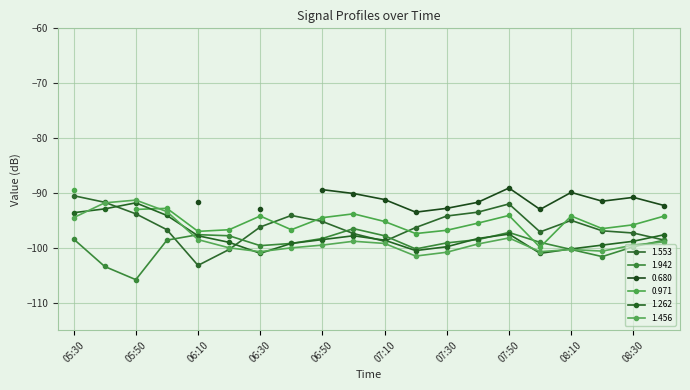

How many times do 1.262 and 1.456 cross each other?

6